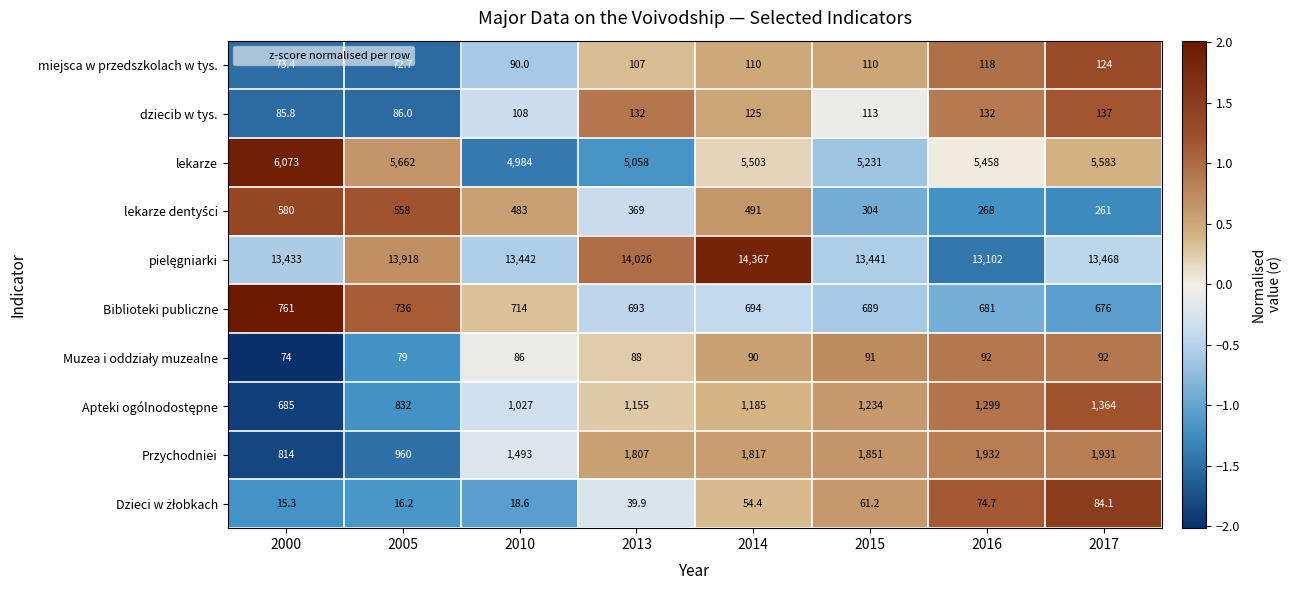

Between 2013 and 2014, which series saw the biggest shift?

lekarze